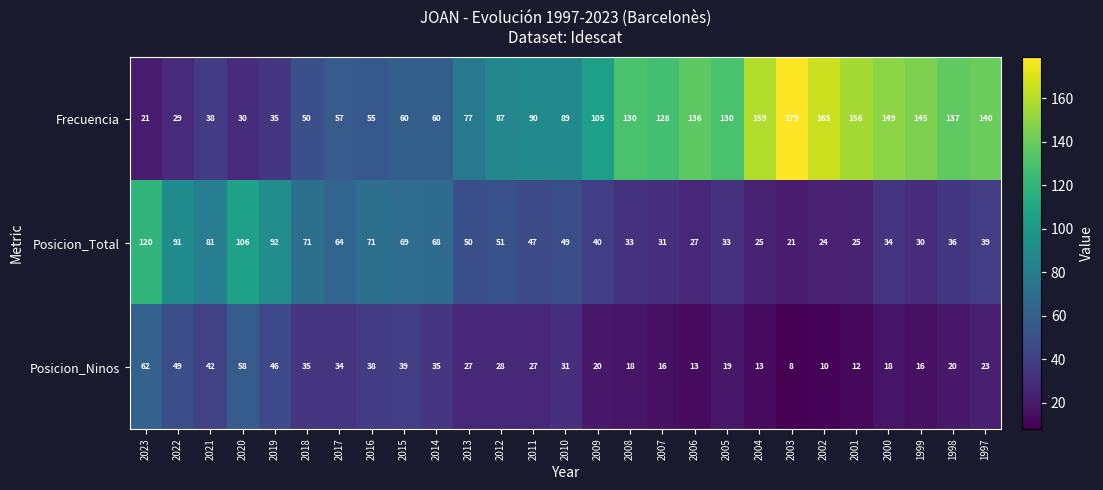

Is it true that Frecuencia equals 130 at 2008?

True